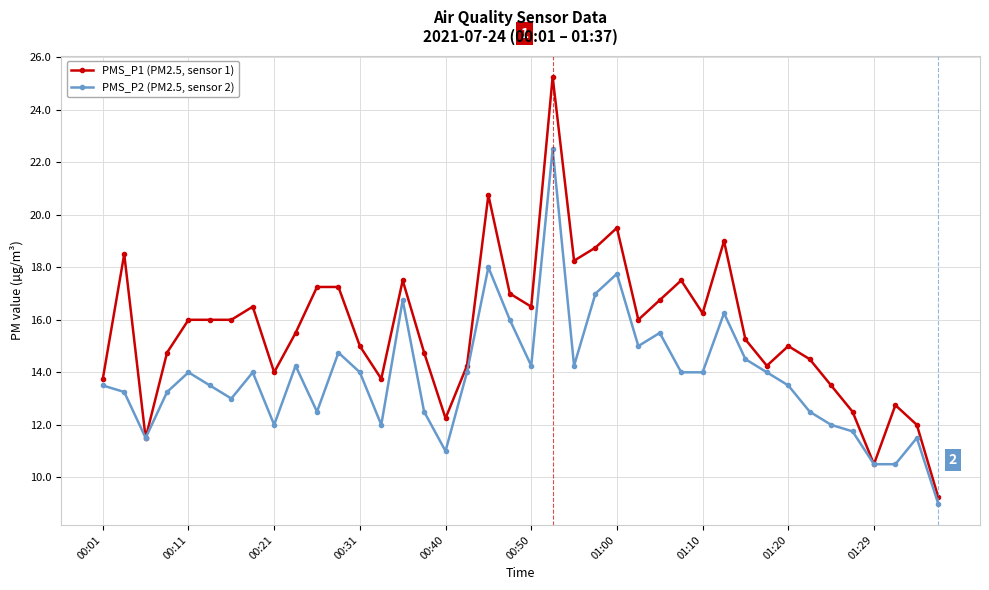

Which series has the largest range (max minus min)?

PMS_P1 (PM2.5, sensor 1)